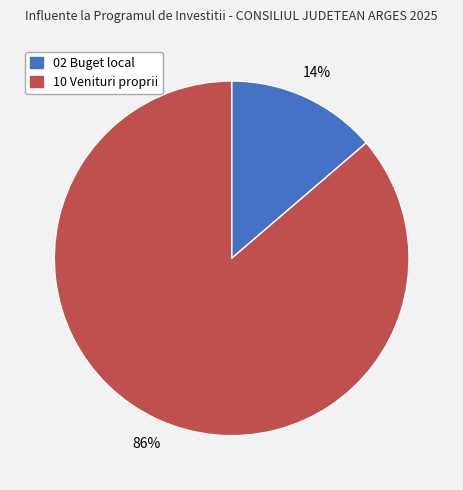

Which has a higher value, 02 Buget local or 10 Venituri proprii?

10 Venituri proprii